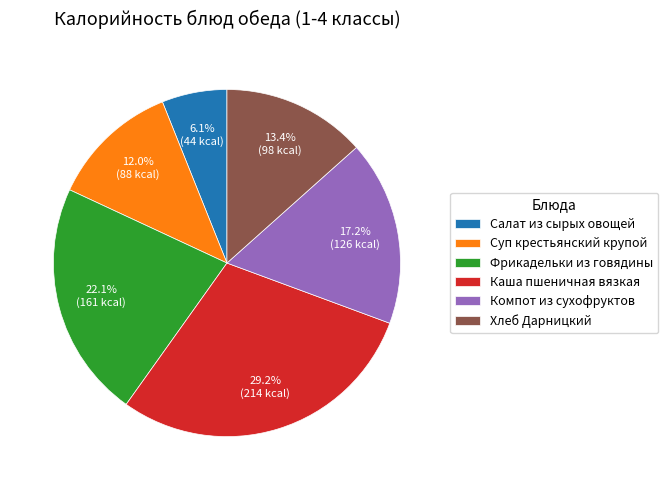

Is Фрикадельки из говядины the majority of the pie?

No